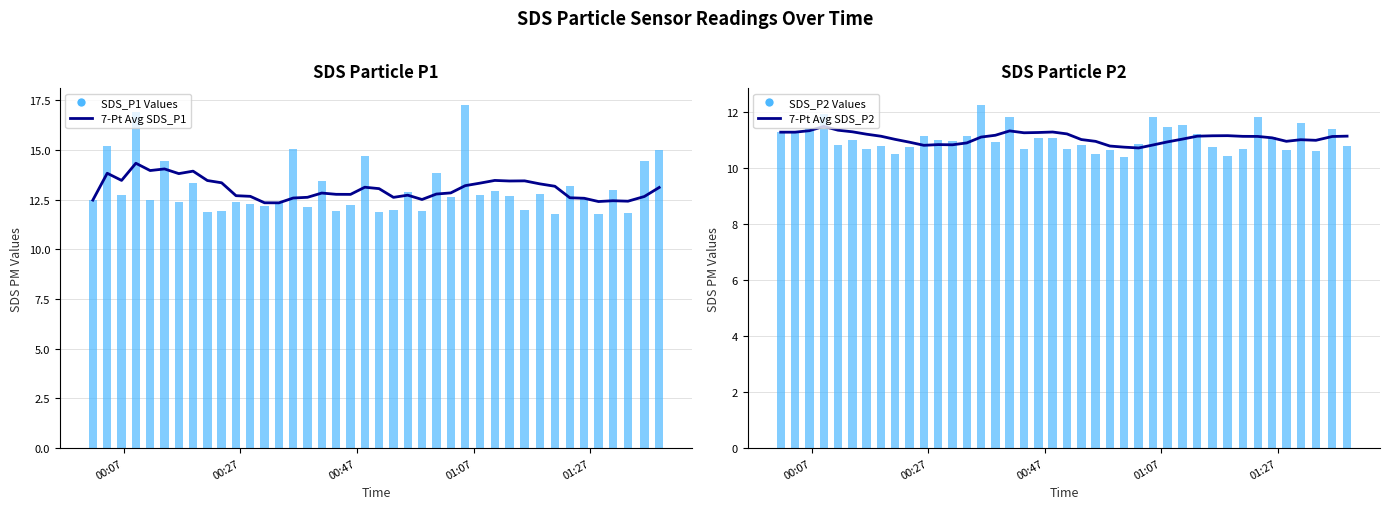

What is the difference between the maximum and second lowest values in the SDS_P1 Values series?

5.4